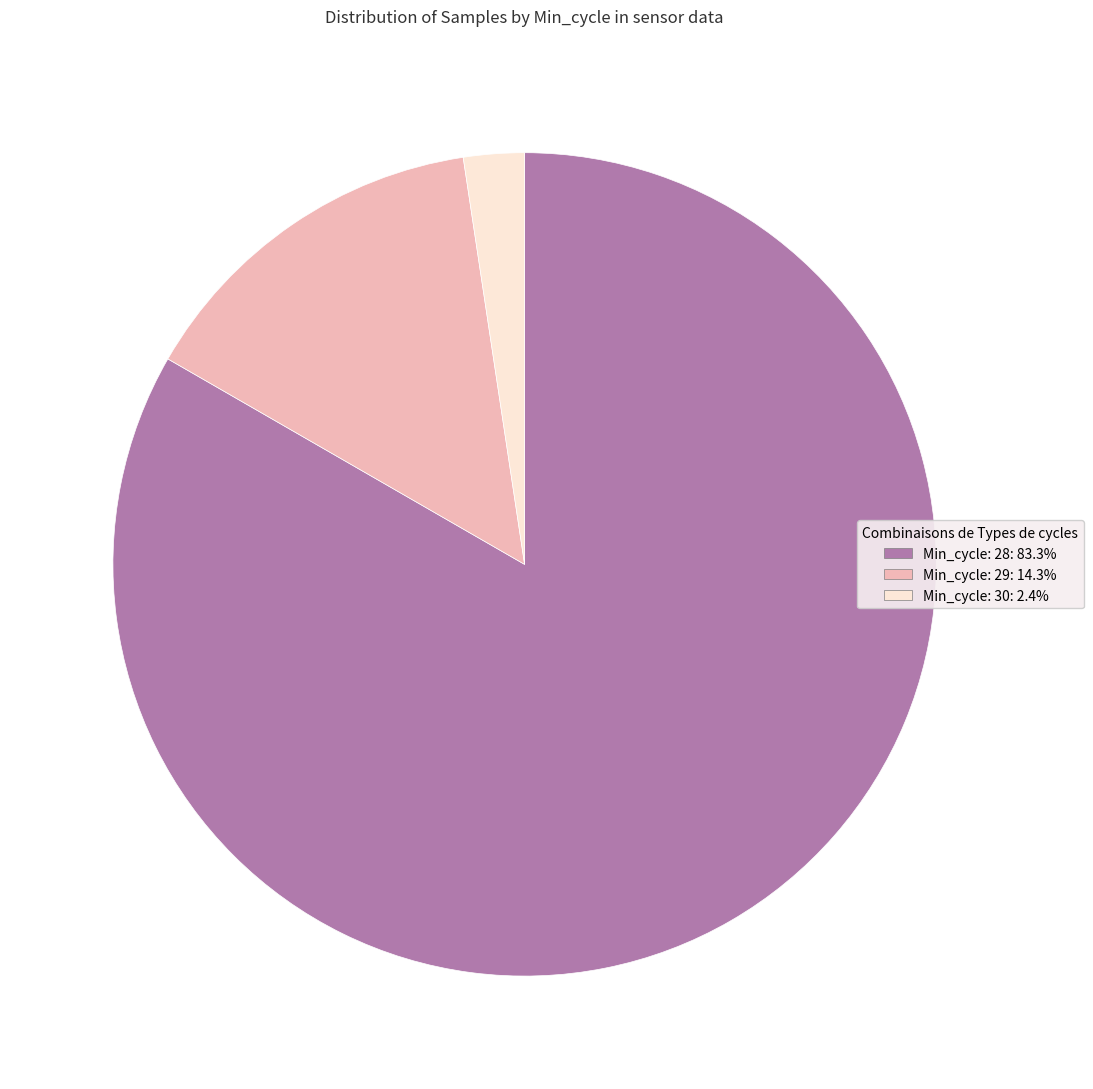

Is there any slice that represents more than half of the pie?

Yes